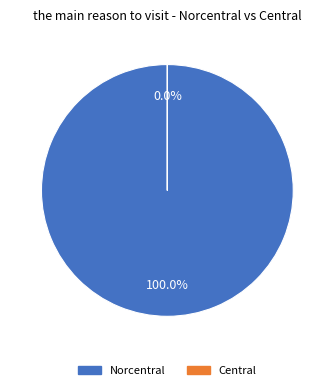

Rank the categories by value from lowest to highest.

Central, Norcentral